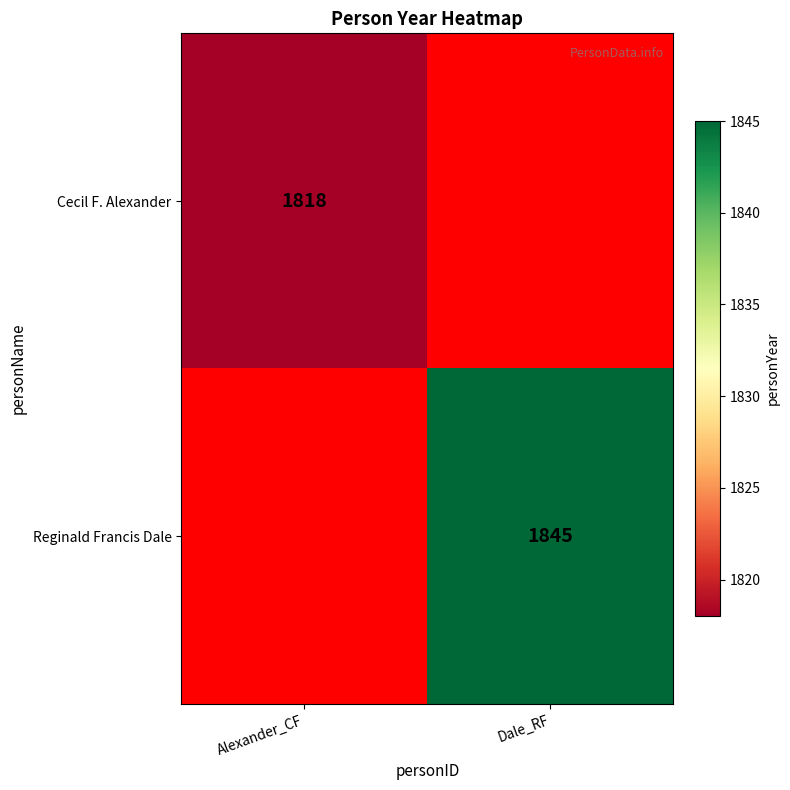

Is it true that Reginald Francis Dale equals 1845 at Dale_RF?

True